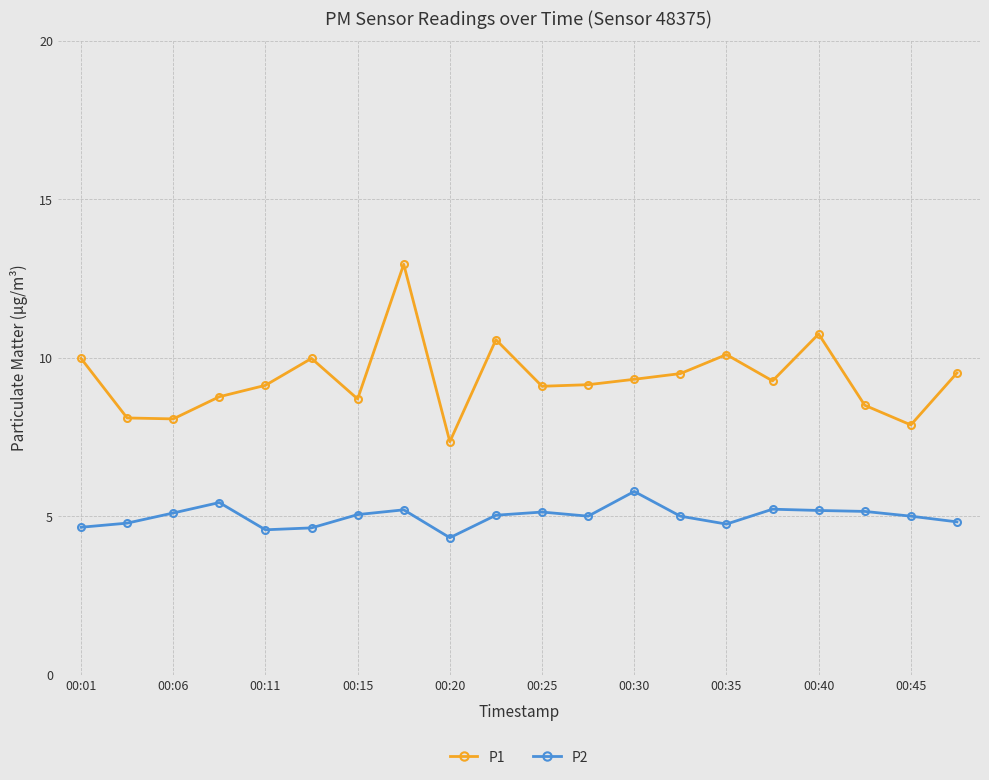

What is the value of the P2 point at the 17th from the left?

5.2